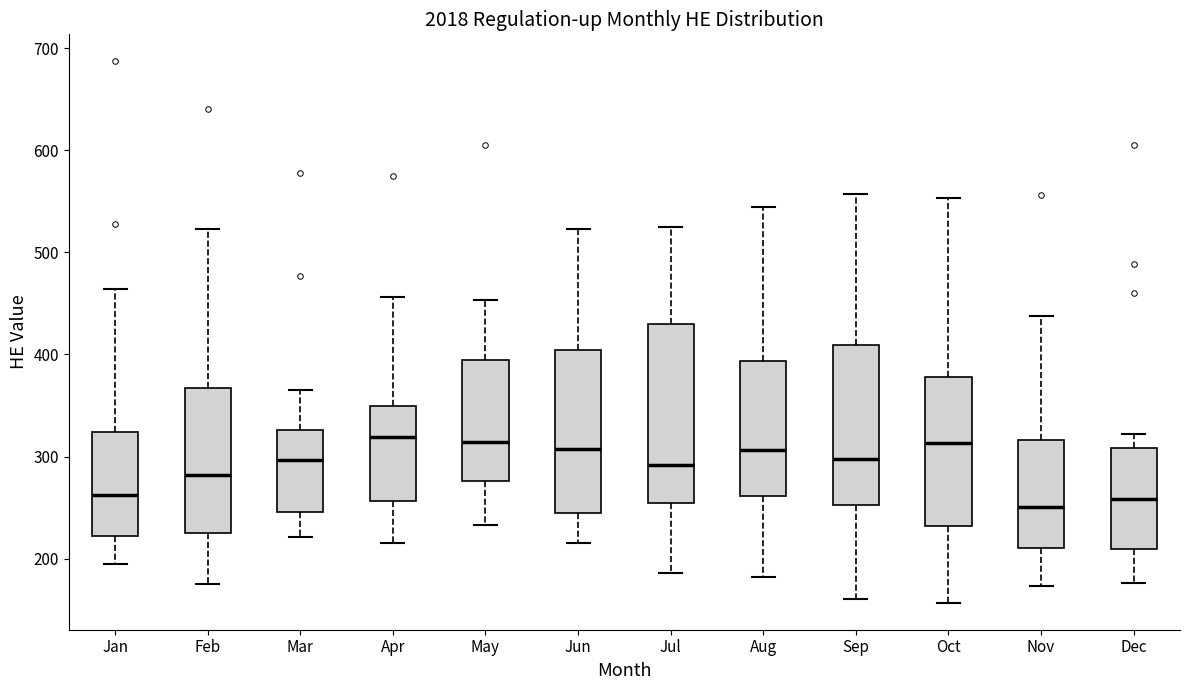

Reading left to right, read every box against the y-axis: the position of its median line, the range the box covers, and the ends of its whiskers. The values are not printed on the chart, so give them approximately, as read against the axis.

Jan: median 260, box 220 to 320, whiskers 200 to 460
Feb: median 280, box 230 to 370, whiskers 180 to 520
Mar: median 300, box 250 to 330, whiskers 220 to 370
Apr: median 320, box 260 to 350, whiskers 220 to 460
May: median 310, box 280 to 390, whiskers 230 to 450
Jun: median 310, box 250 to 400, whiskers 220 to 520
Jul: median 290, box 250 to 430, whiskers 190 to 530
Aug: median 310, box 260 to 390, whiskers 180 to 540
Sep: median 300, box 250 to 410, whiskers 160 to 560
Oct: median 310, box 230 to 380, whiskers 160 to 550
Nov: median 250, box 210 to 320, whiskers 170 to 440
Dec: median 260, box 210 to 310, whiskers 180 to 320